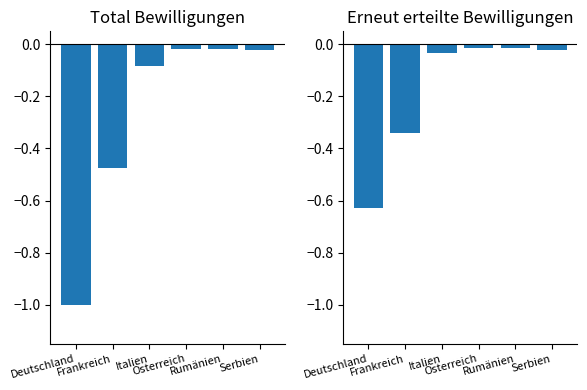

What is the difference between the maximum and second lowest values in the Total erteilte series?

0.5